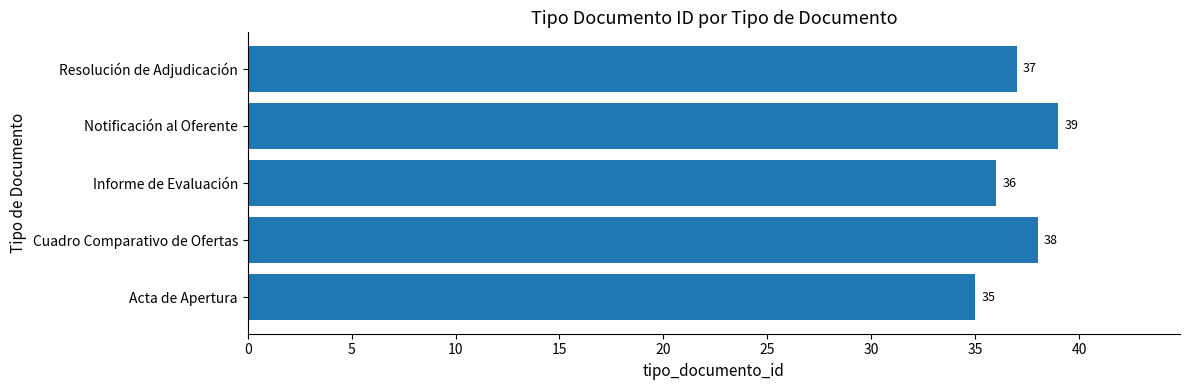

The chart shows a value of 48 at Acta de Apertura. True or false?

False